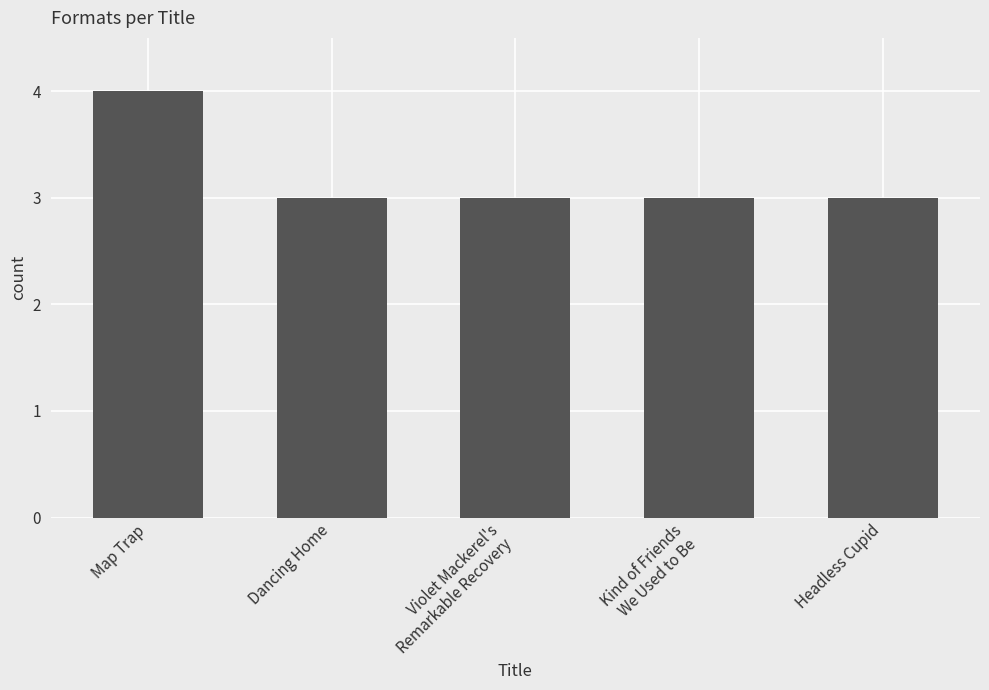

At which category does the chart reach its peak across all series?

Map Trap